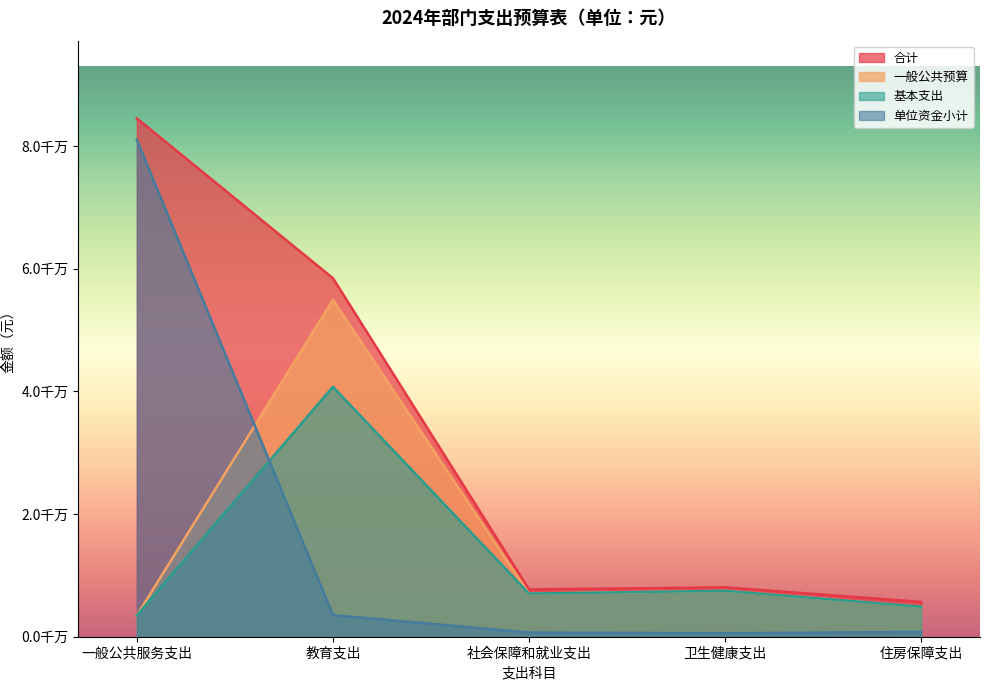

What is the label of the 1st point from the left?

一般公共服务支出